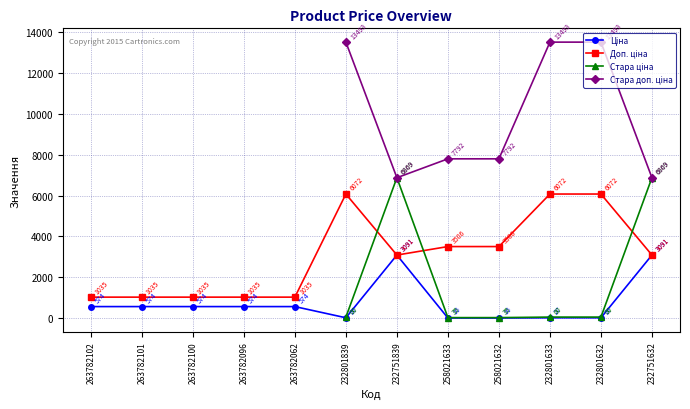

What is the label of the 5th point from the right?

258021633